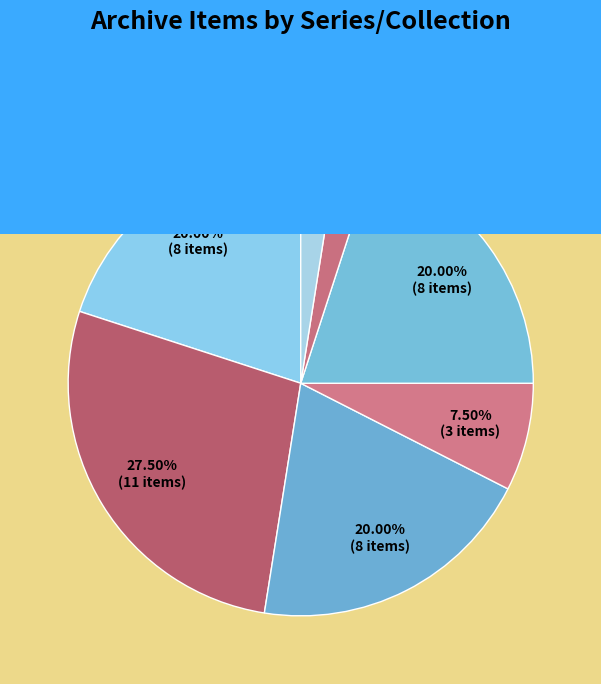

Does any single category account for the majority?

No